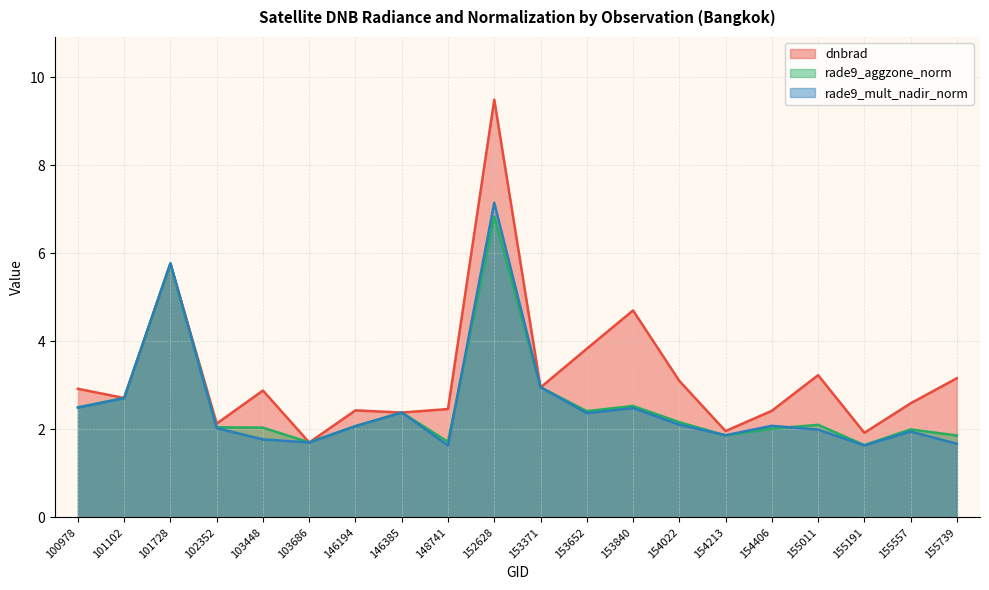

True or false: dnbrad has a value of 6.9 at 153652.

False